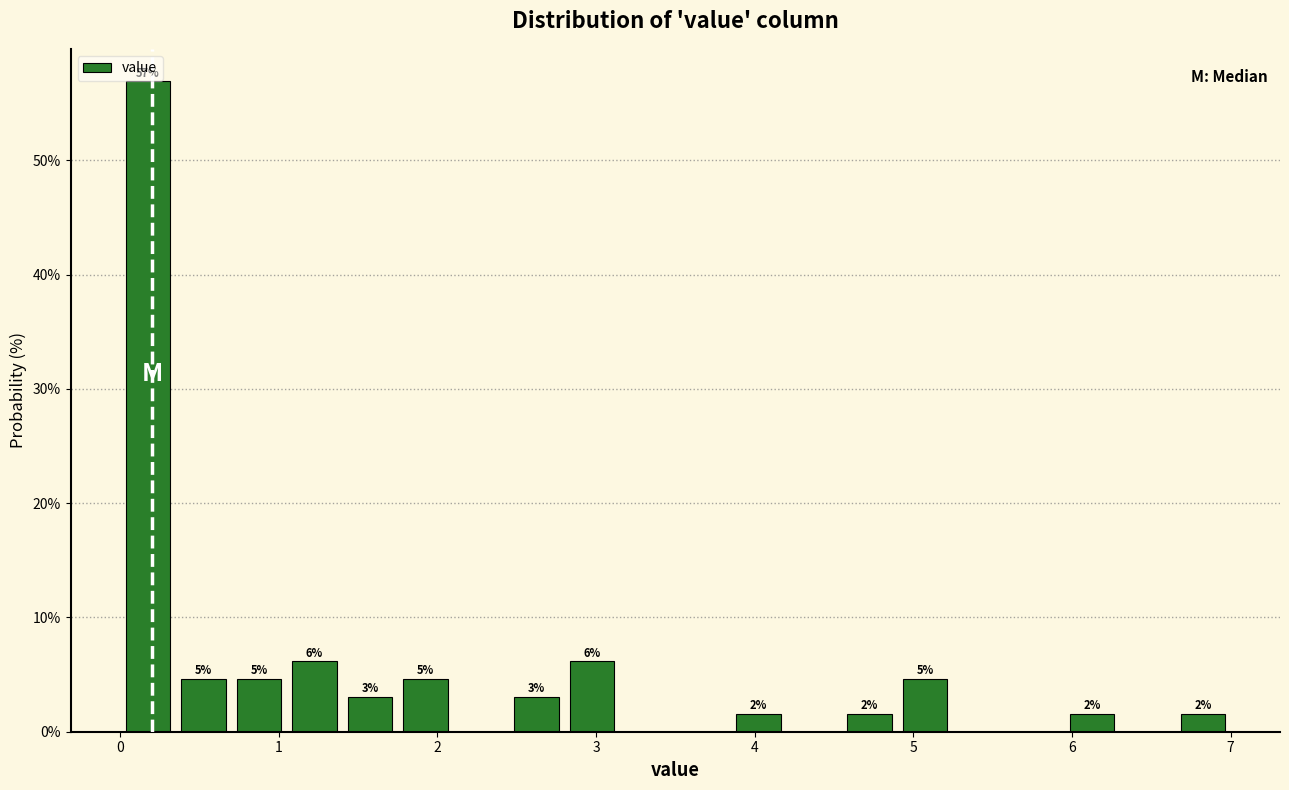

Around what value on the x-axis is the tallest bar? Give the approximate position of its centre, as read against the axis.

0.2